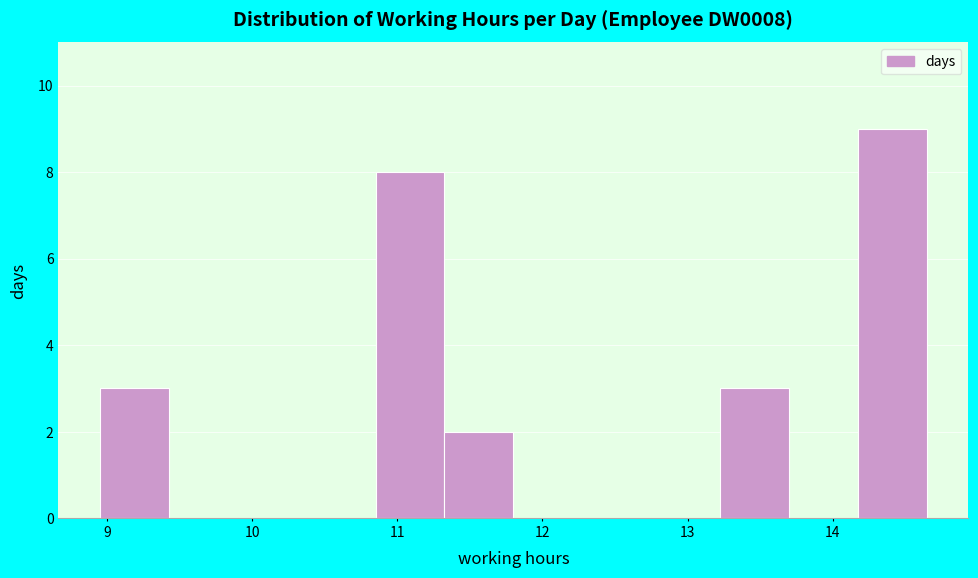

Reading left to right, transcribe this chart: for each bar, give the range it covers on the x-axis and its height. Neither the bar edges nor the heights are printed on the chart, so give them approximately, as read against the axes.

9.0 to 9.4: 3
9.4 to 9.9: 0
9.9 to 10.4: 0
10.4 to 10.9: 0
10.9 to 11.3: 8
11.3 to 11.8: 2
11.8 to 12.3: 0
12.3 to 12.8: 0
12.8 to 13.2: 0
13.2 to 13.7: 3
13.7 to 14.2: 0
14.2 to 14.7: 9